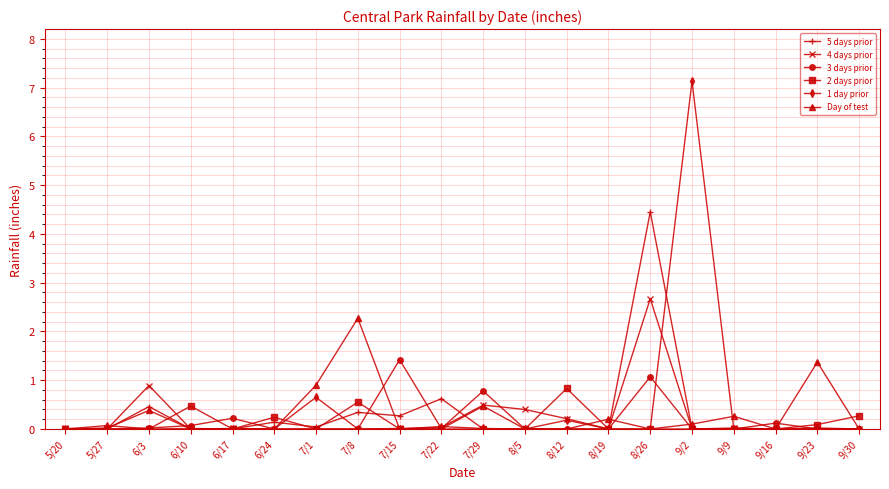

What is the spread (max minus min) of values at 8/12?

0.8